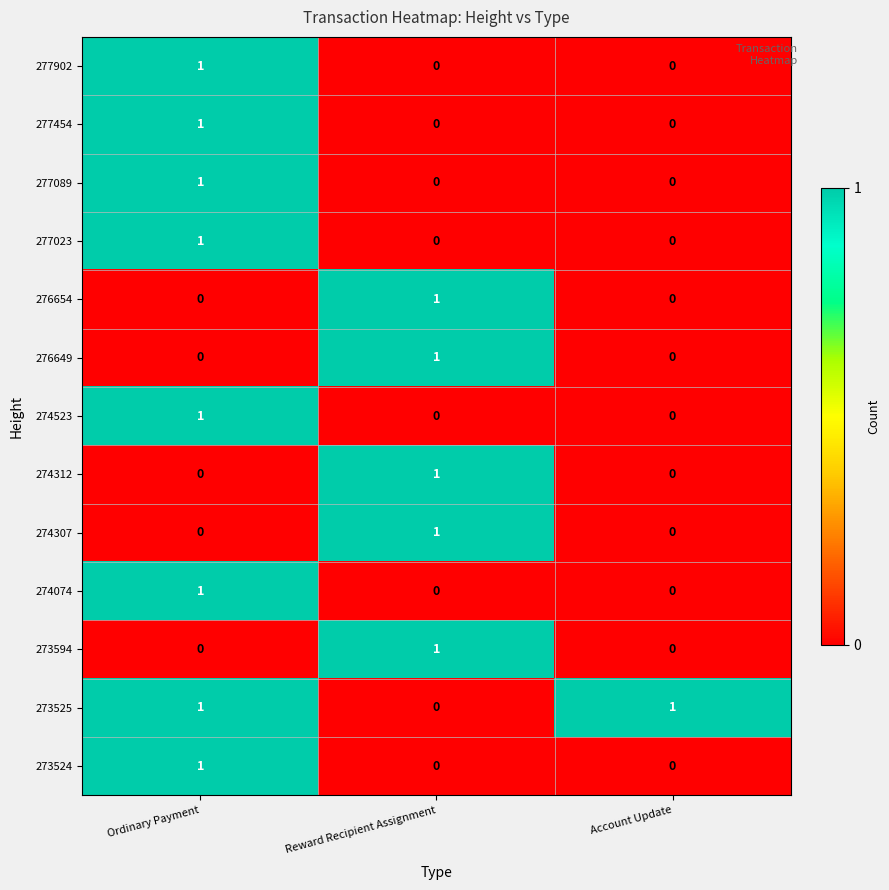

At which category is the sum across all series the highest?

Ordinary Payment